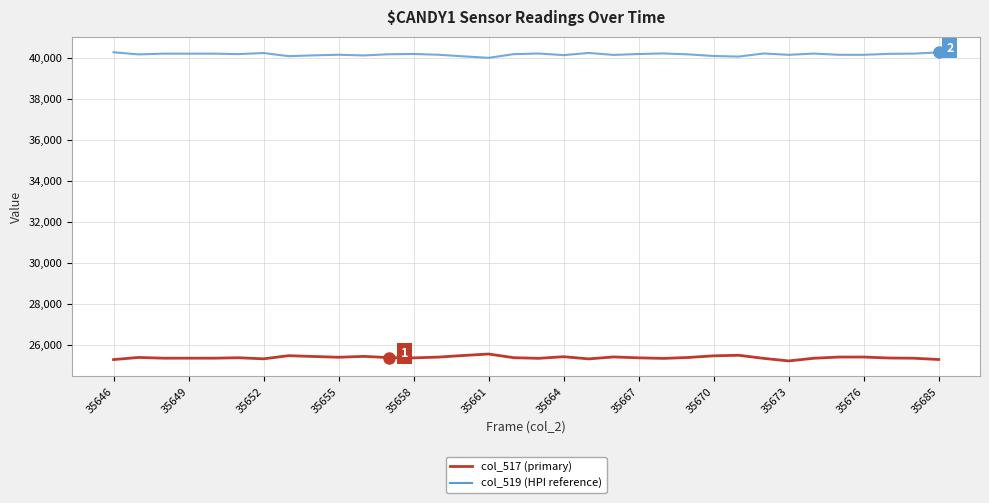

What is the smallest value displayed?

25205